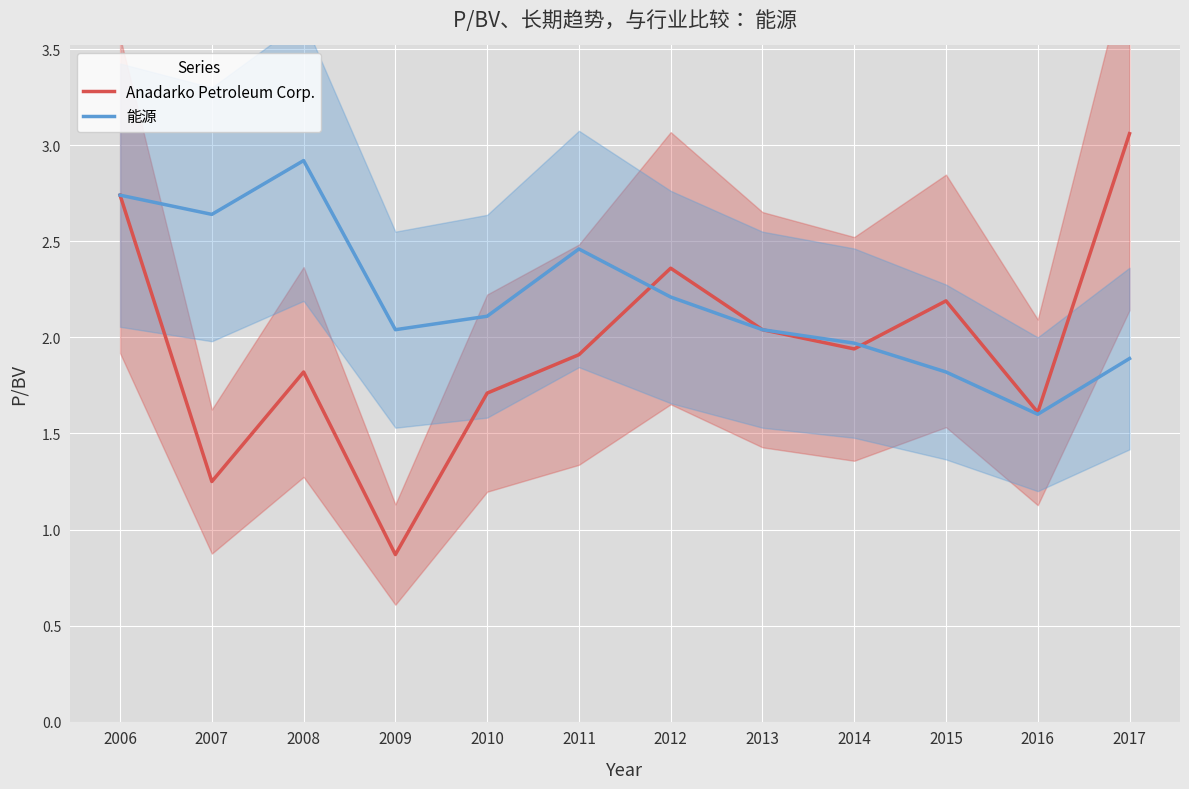

Reading left to right, extract all data points from this chart.

Anadarko Petroleum Corp.: 2006=2.7	2007=1.2	2008=1.8	2009=0.9	2010=1.7	2011=1.9	2012=2.4	2013=2.0	2014=1.9	2015=2.2	2016=1.6	2017=3.1
能源: 2006=2.7	2007=2.6	2008=2.9	2009=2.0	2010=2.1	2011=2.5	2012=2.2	2013=2.0	2014=2.0	2015=1.8	2016=1.6	2017=1.9